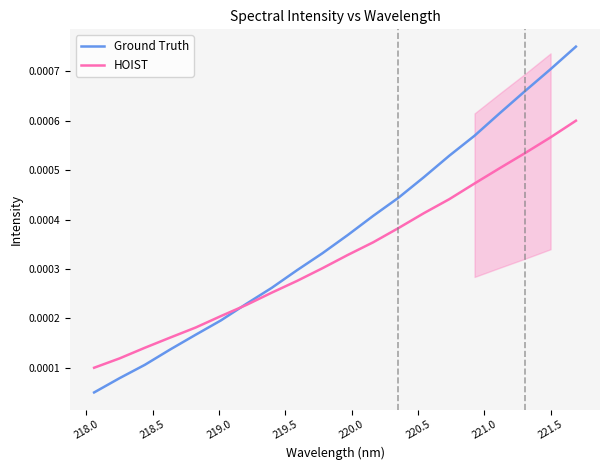

Count the HOIST values in the range 0 to 1.

20